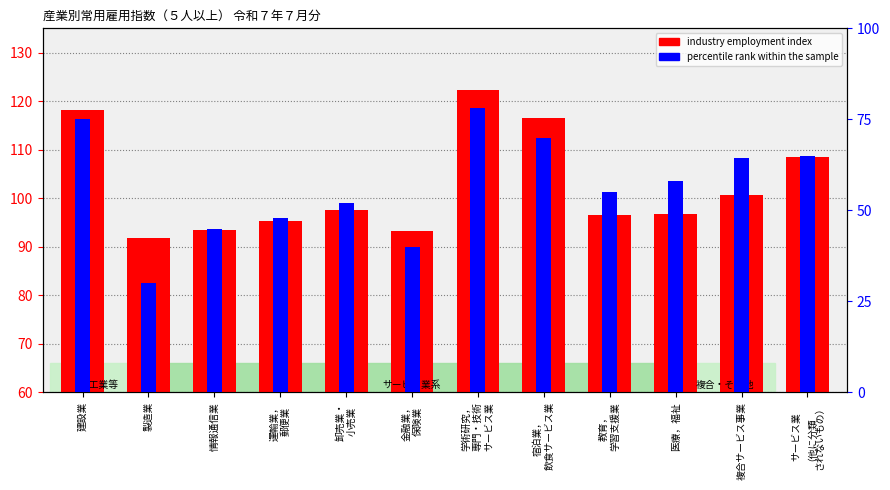

What is the minimum value shown in the chart?

30.0